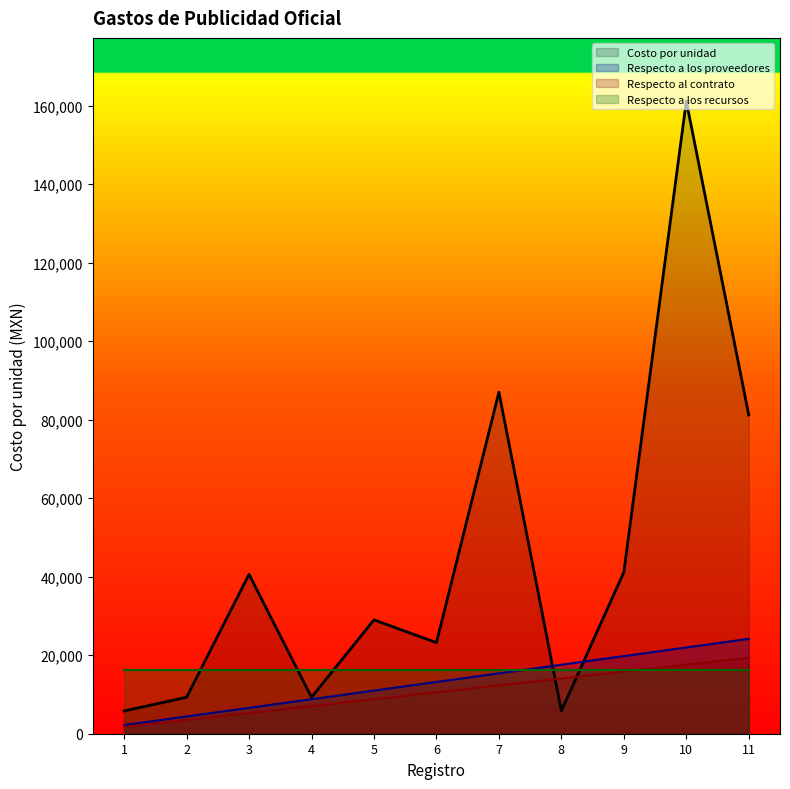

Which series ends up on top after the final intersection of Costo por unidad and Respecto al contrato?

Costo por unidad